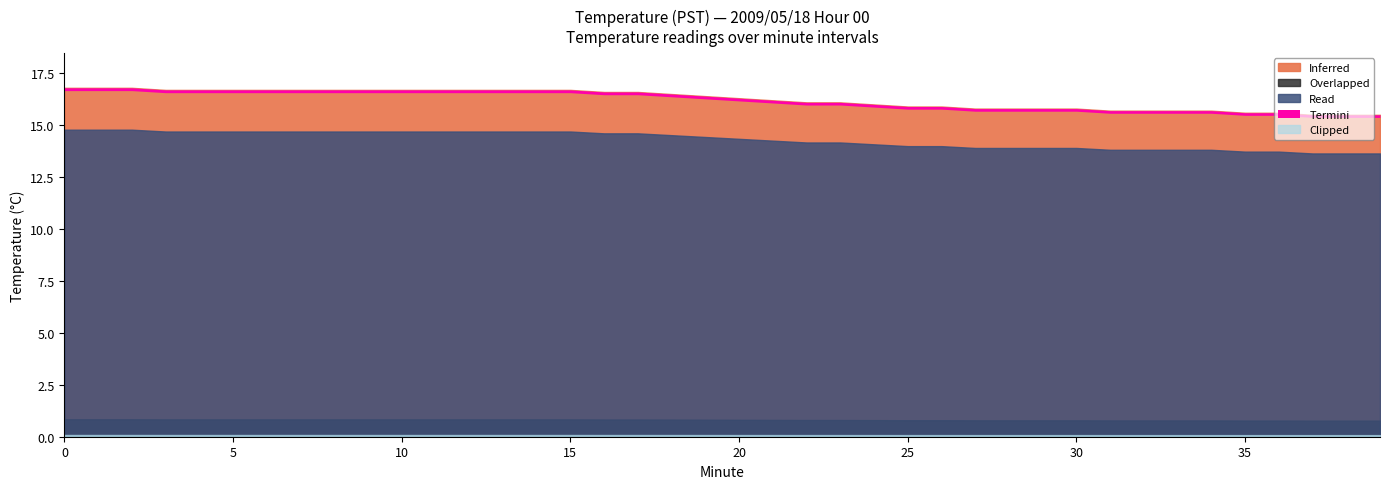

What is the highest value of the Inferred series?

16.8